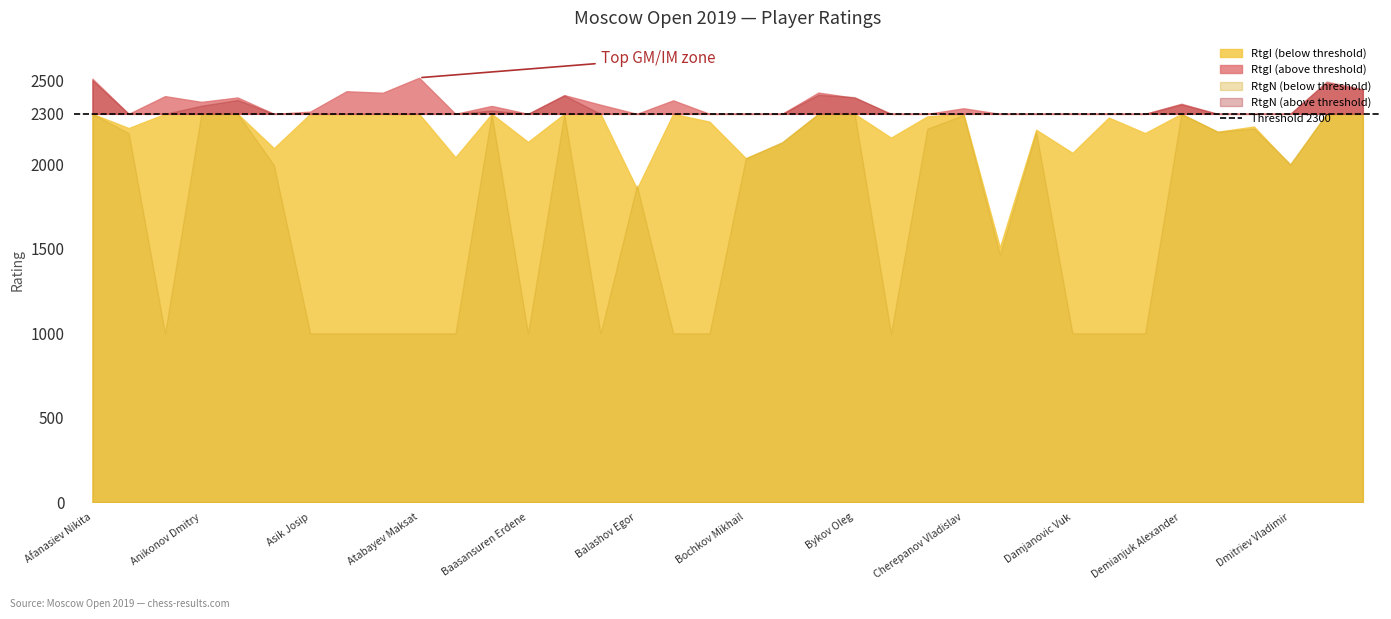

Rank the series by their maximum value, from lowest to highest.

RtgN, RtgI